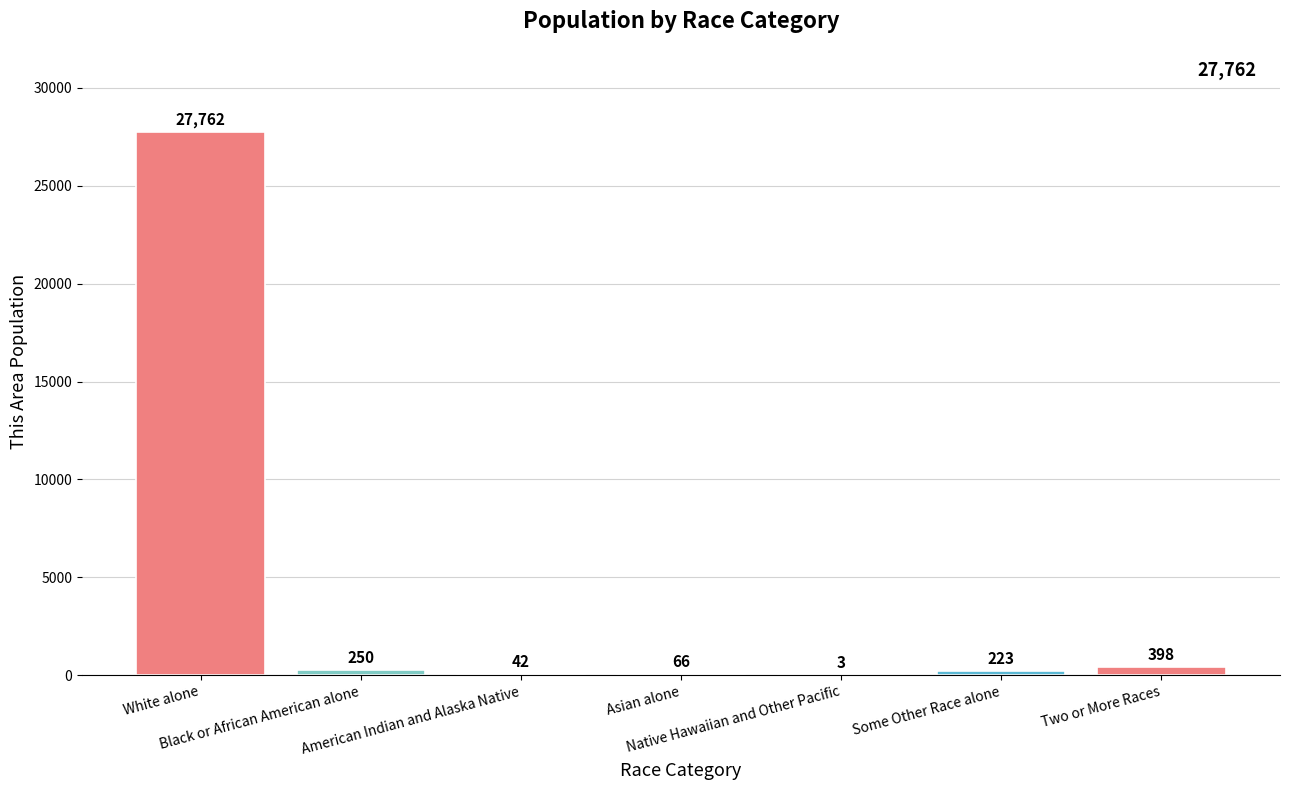

At which label is the value closest to 13882?

Two or More Races